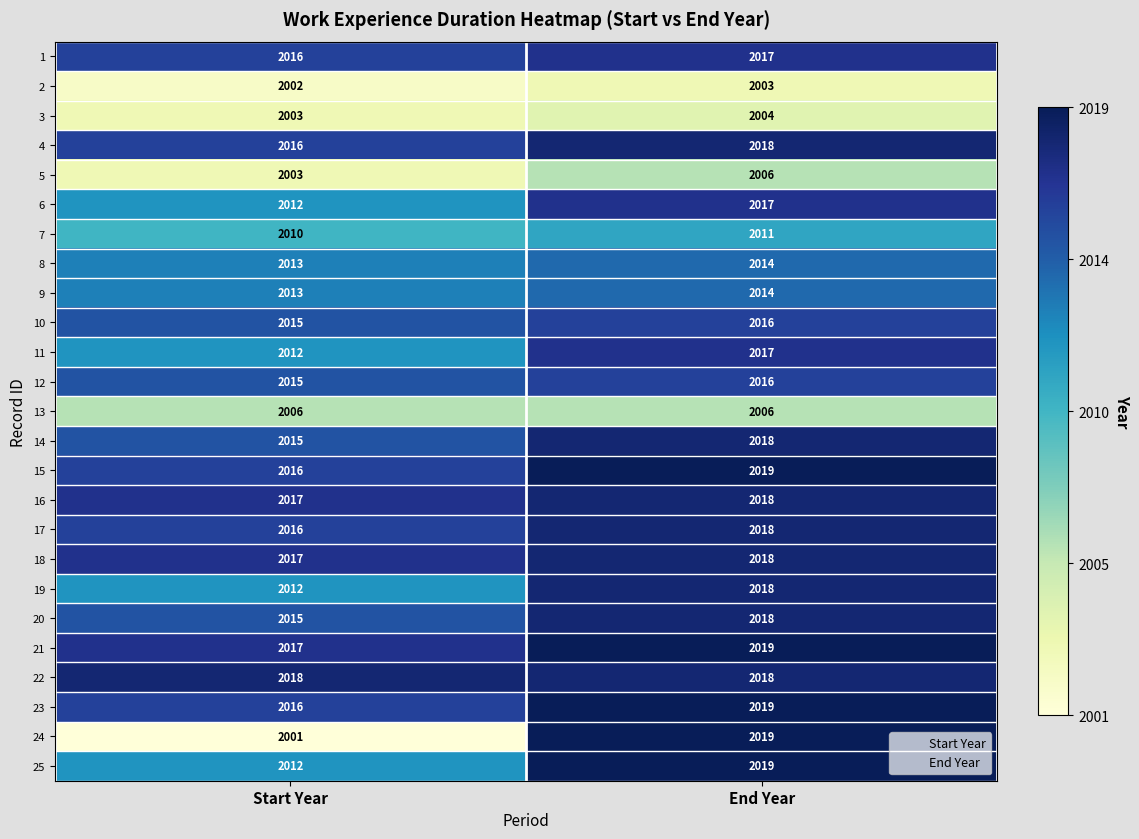

At which category is the sum across all series the highest?

End Year